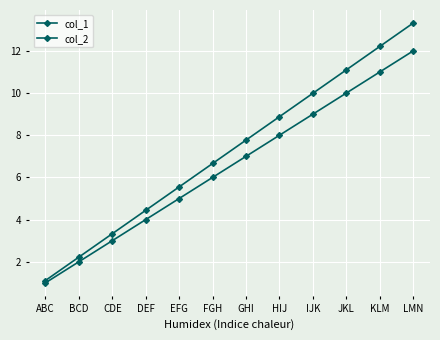

What is the label of the 2nd point from the left?

BCD